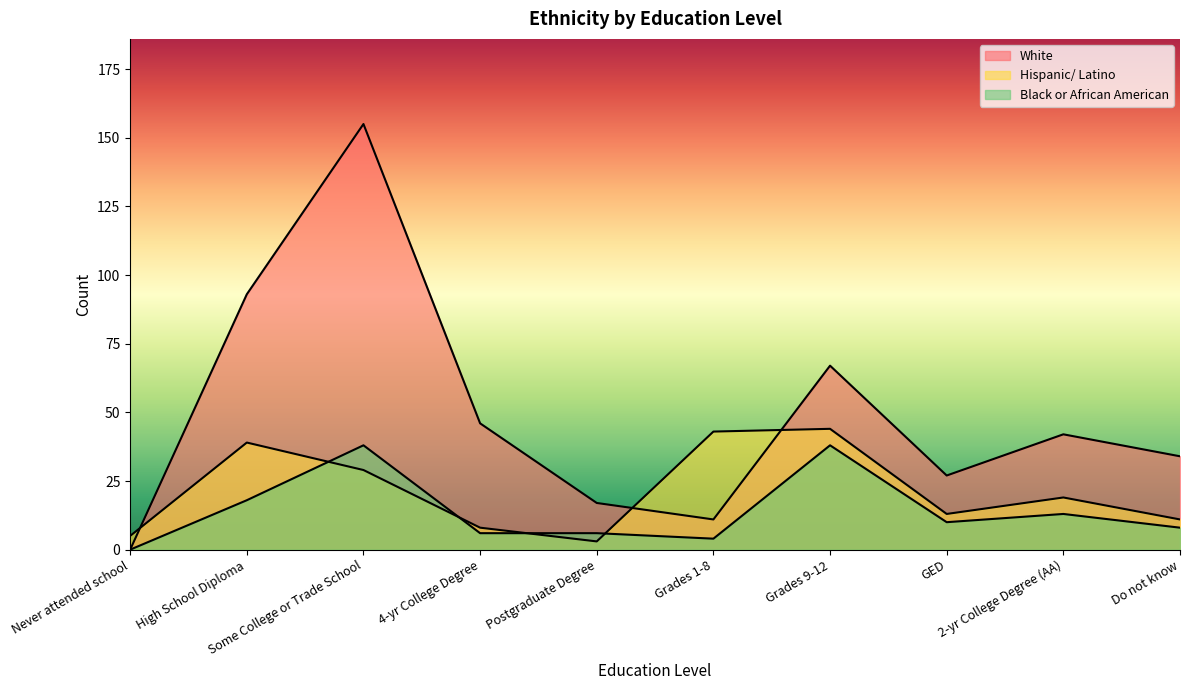

True or false: White has a value of 142 at High School Diploma.

False